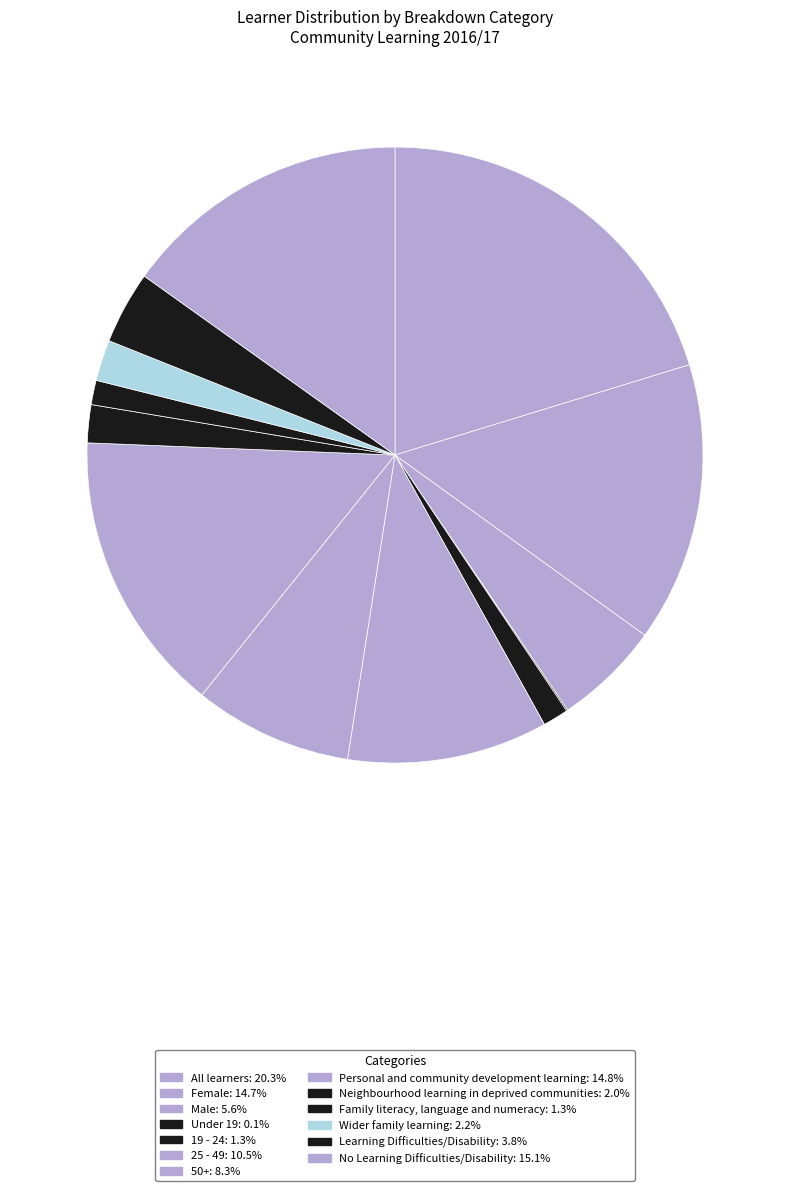

Which has a higher value, Male or Neighbourhood learning in deprived communities?

Male